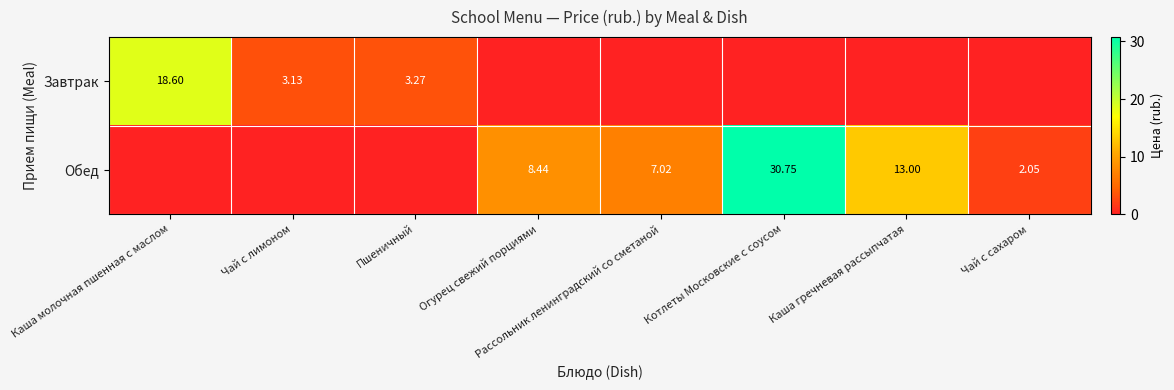

What is the difference between the second highest and second lowest values in the Завтрак series?

3.3